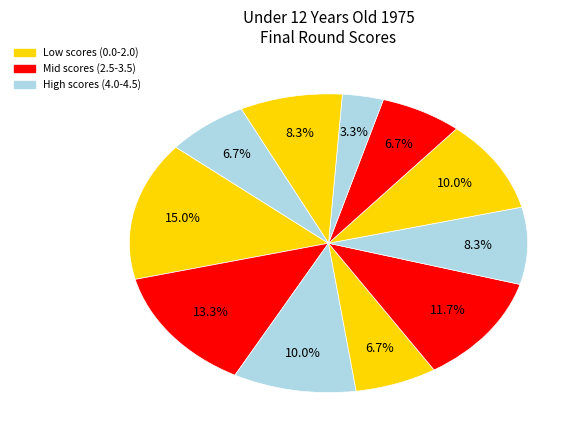

Count the number of slices in the pie.

11